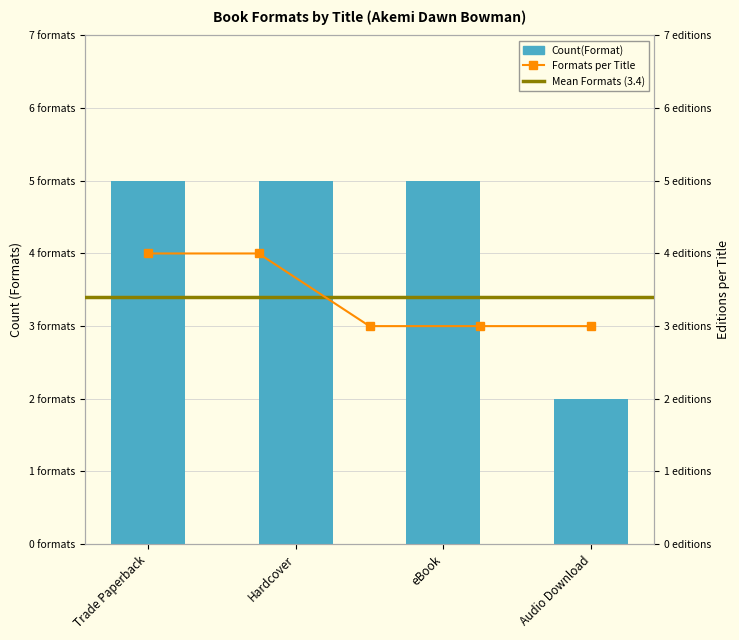

True or false: the data shows 4 at Trade Paperback.

True